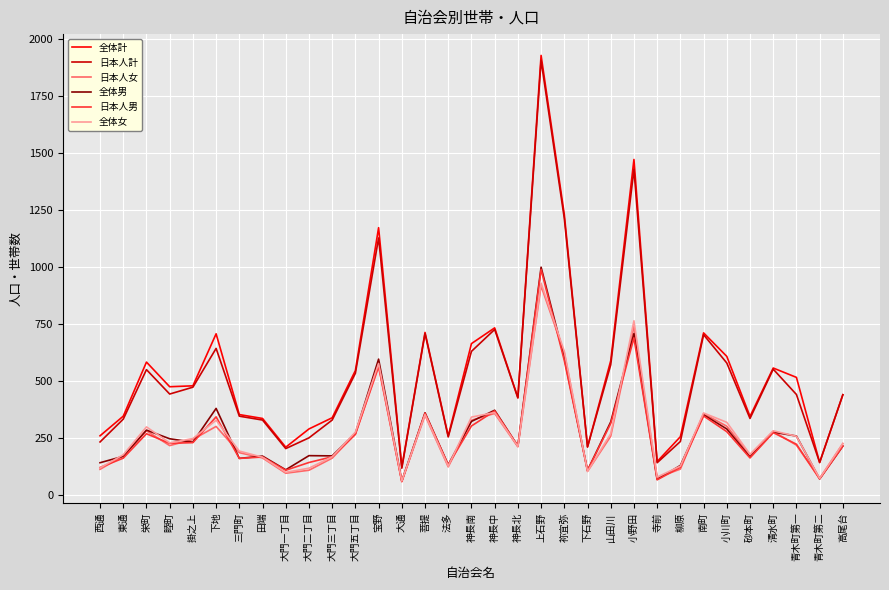

What is the total value across all series at 神長北?

1702